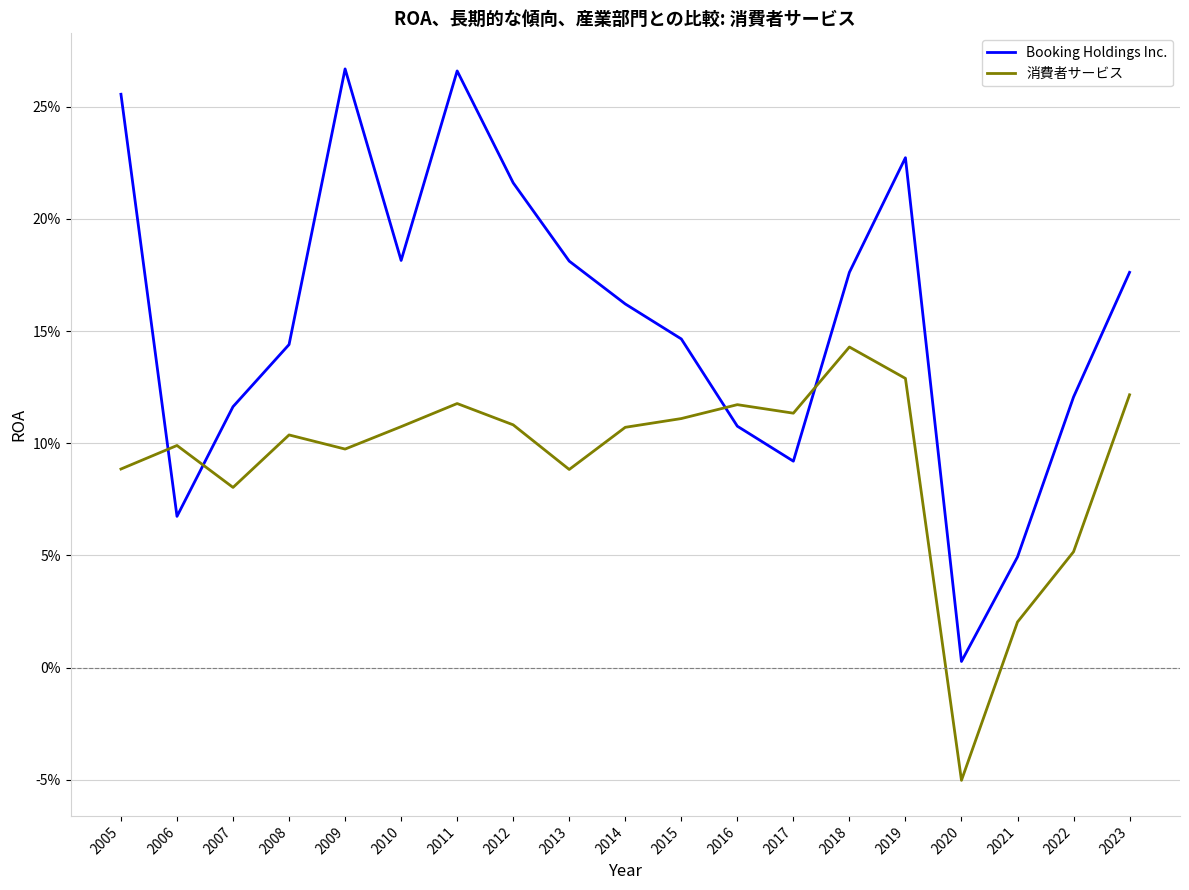

At how many categories does at least one series exceed 0?

19